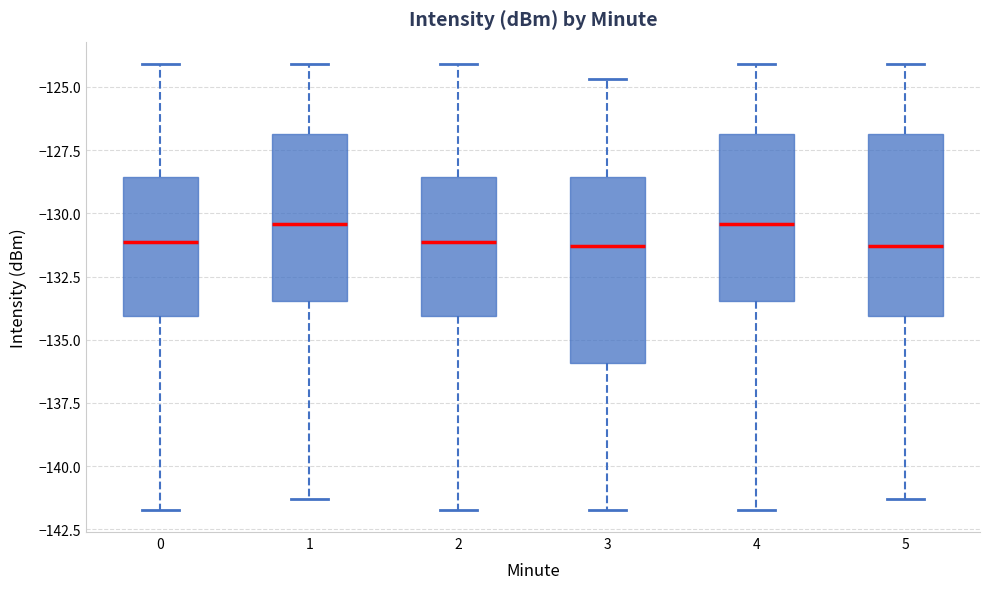

Where does the median line of the box at x = 2 sit on the y-axis? The values are not printed on the chart, so give them approximately, as read against the axis.

-131.0